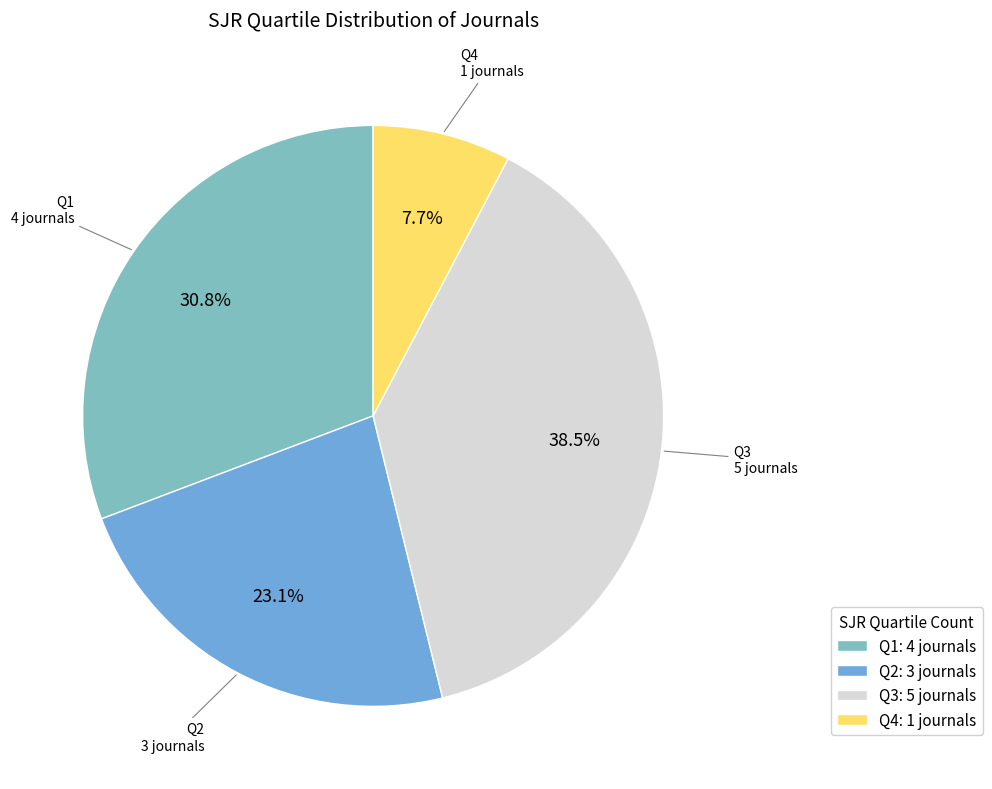

Which slice is the largest?

Q3